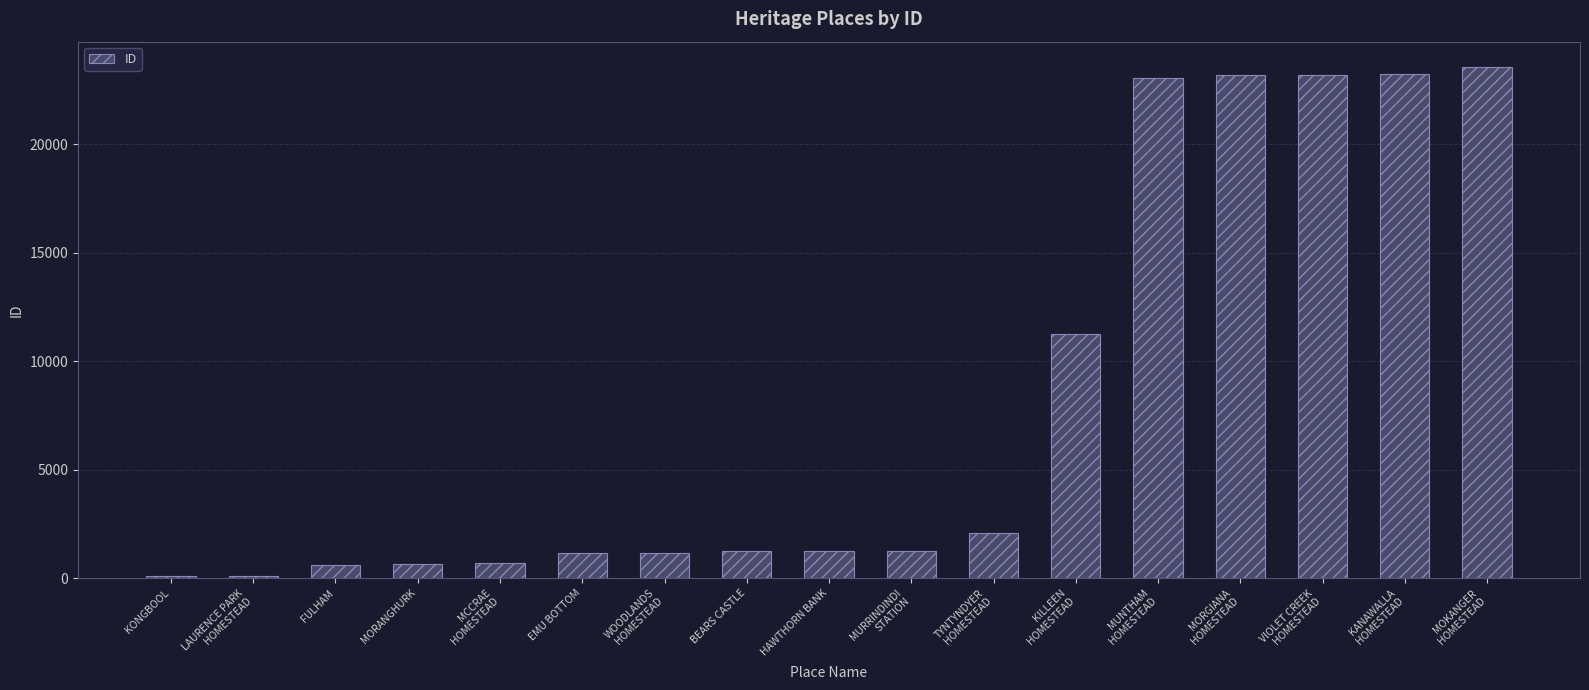

Where is the data nearest to the value 11814?

KILLEEN
HOMESTEAD